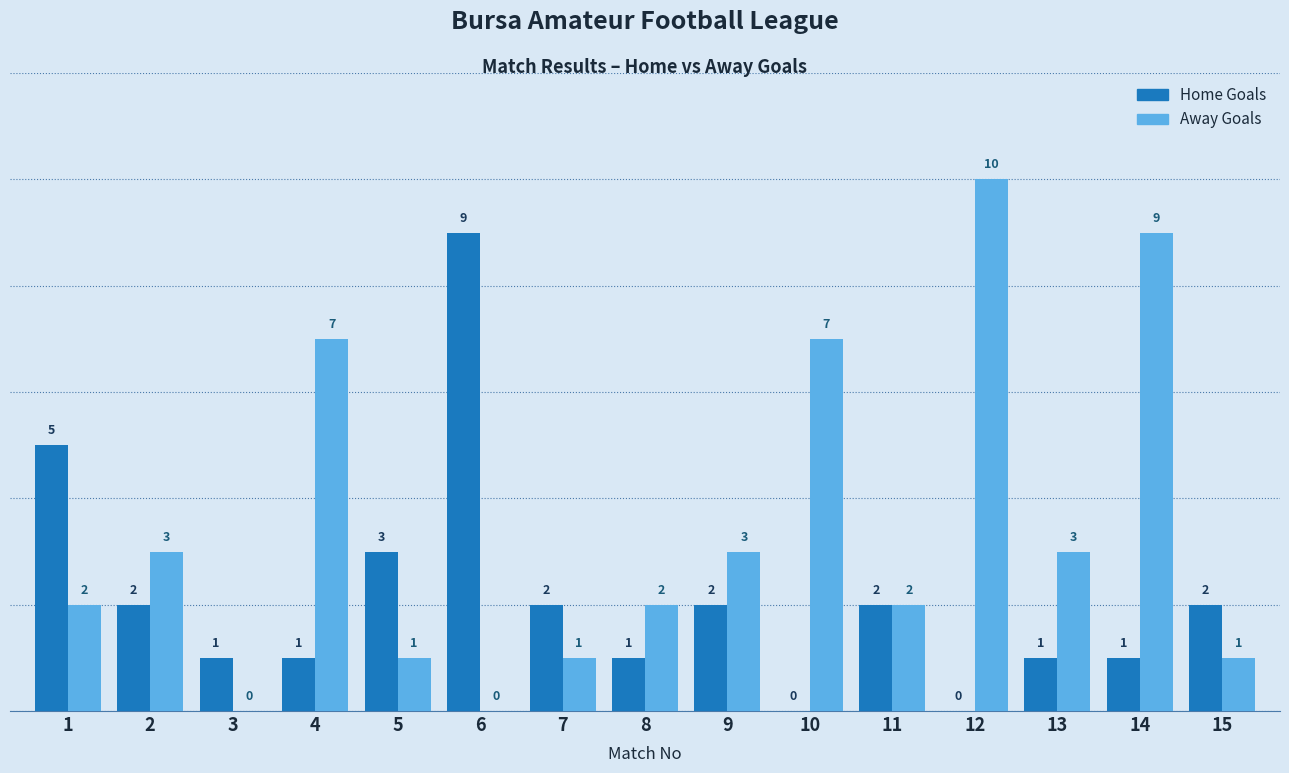

What is the average value of the Away Goals series?

3